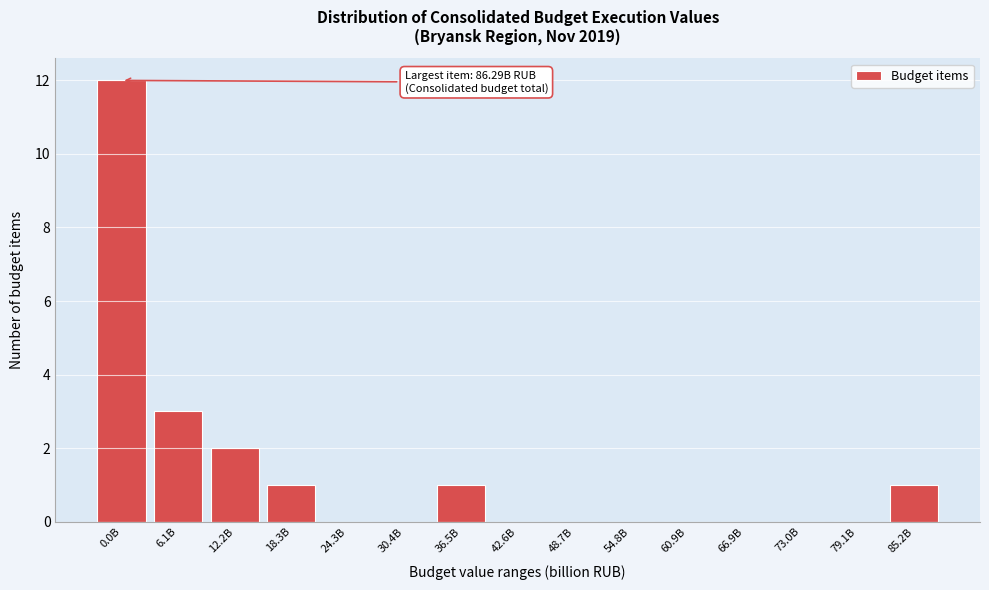

Reading left to right, transcribe all the data shown in this chart.

0.0B=12	6.1B=3	12.2B=2	18.3B=1	24.3B=0	30.4B=0	36.5B=1	42.6B=0	48.7B=0	54.8B=0	60.9B=0	66.9B=0	73.0B=0	79.1B=0	85.2B=1